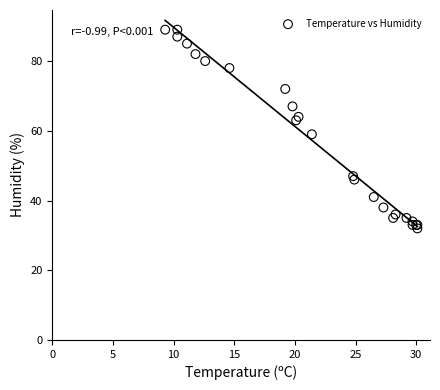

What Y value in the scatter plot is closest to 60?

59